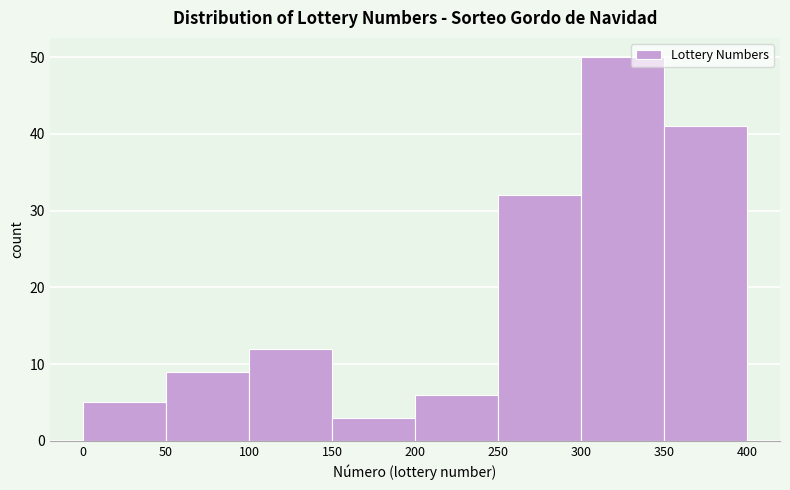

Which range on the x-axis has the tallest bar?

300 to 350